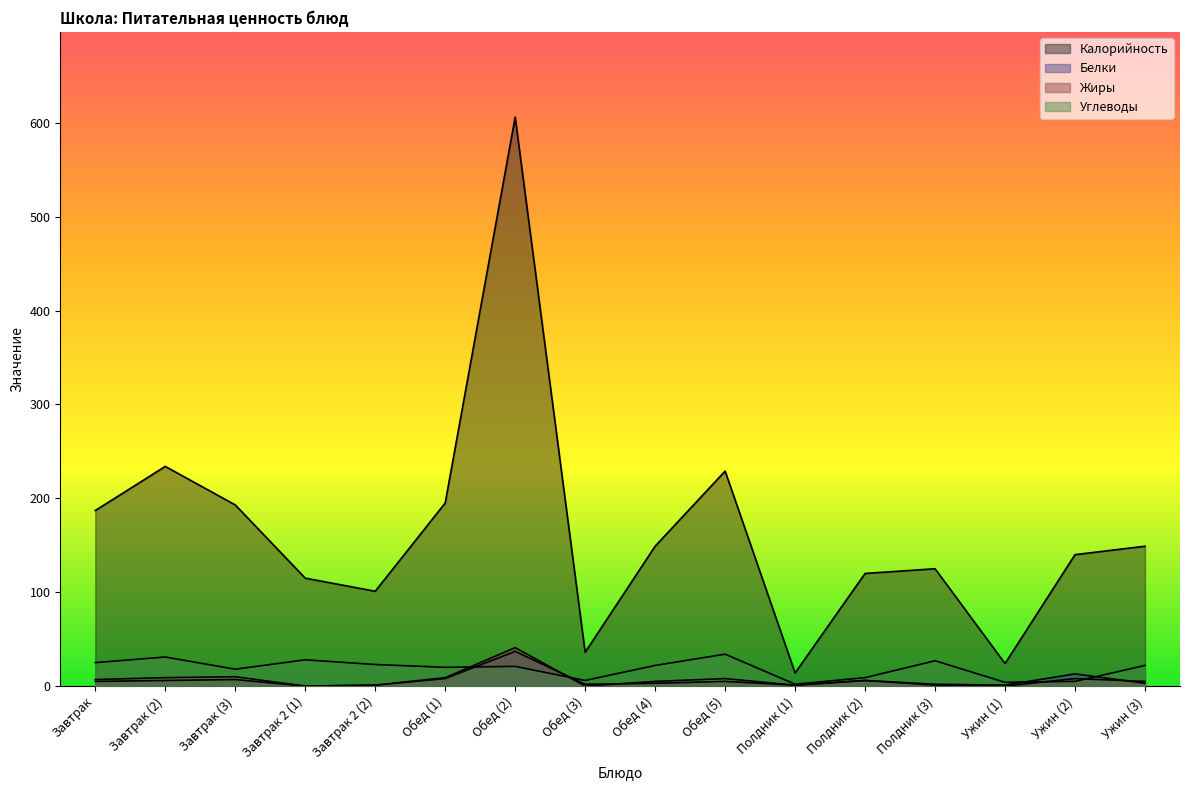

What is the average value of the Белки series?

6